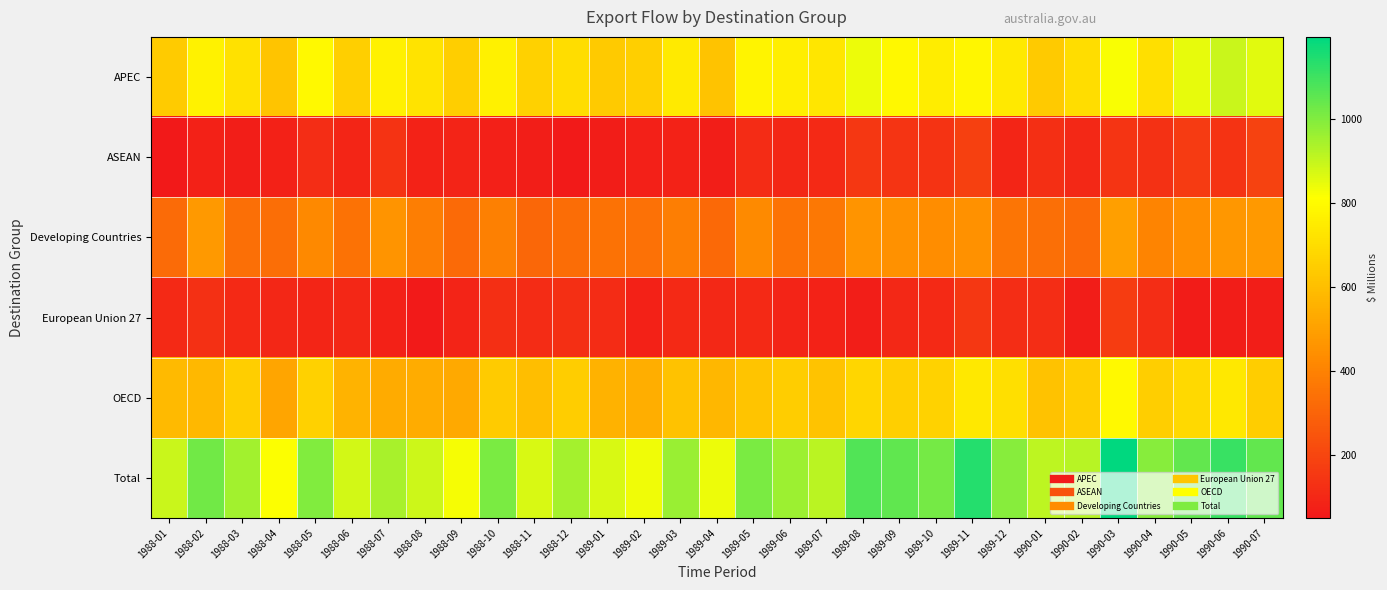

Reading right to left, list all the values displayed in this chart.

APEC: 1990-07=857	1990-06=895	1990-05=851	1990-04=710	1990-03=821	1990-02=700	1990-01=636	1989-12=742	1989-11=784	1989-10=756	1989-09=792	1989-08=842	1989-07=734	1989-06=758	1989-05=779	1989-04=615	1989-03=744	1989-02=657	1989-01=638	1988-12=702	1988-11=661	1988-10=766	1988-09=652	1988-08=724	1988-07=770	1988-06=655	1988-05=797	1988-04=622	1988-03=714	1988-02=771	1988-01=644
ASEAN: 1990-07=185	1990-06=138	1990-05=165	1990-04=131	1990-03=141	1990-02=99	1990-01=124	1989-12=93	1989-11=179	1989-10=136	1989-09=143	1989-08=152	1989-07=107	1989-06=94	1989-05=112	1989-04=68	1989-03=81	1989-02=74	1989-01=64	1988-12=57	1988-11=67	1988-10=75	1988-09=86	1988-08=84	1988-07=137	1988-06=91	1988-05=119	1988-04=76	1988-03=67	1988-02=77	1988-01=49
Developing Countries: 1990-07=476	1990-06=469	1990-05=440	1990-04=406	1990-03=496	1990-02=319	1990-01=339	1989-12=357	1989-11=451	1989-10=437	1989-09=451	1989-08=460	1989-07=366	1989-06=353	1989-05=427	1989-04=314	1989-03=386	1989-02=341	1989-01=346	1988-12=330	1988-11=311	1988-10=390	1988-09=322	1988-08=388	1988-07=460	1988-06=346	1988-05=422	1988-04=334	1988-03=338	1988-02=476	1988-01=323
European Union 27: 1990-07=68	1990-06=64	1990-05=58	1990-04=118	1990-03=168	1990-02=66	1990-01=117	1989-12=120	1989-11=148	1989-10=104	1989-09=102	1989-08=68	1989-07=84	1989-06=89	1989-05=106	1989-04=99	1989-03=107	1989-02=76	1989-01=115	1988-12=121	1988-11=112	1988-10=123	1988-09=86	1988-08=57	1988-07=80	1988-06=96	1988-05=91	1988-04=96	1988-03=107	1988-02=128	1988-01=107
OECD: 1990-07=647	1990-06=737	1990-05=686	1990-04=653	1990-03=796	1990-02=648	1990-01=612	1989-12=711	1989-11=735	1989-10=663	1989-09=656	1989-08=678	1989-07=615	1989-06=646	1989-05=620	1989-04=575	1989-03=610	1989-02=543	1989-01=556	1988-12=647	1988-11=599	1988-10=644	1988-09=531	1988-08=540	1988-07=535	1988-06=563	1988-05=660	1988-04=515	1988-03=653	1988-02=579	1988-01=586
Total: 1990-07=1044	1990-06=1108	1990-05=1044	1990-04=993	1990-03=1196	1990-02=919	1990-01=910	1989-12=991	1989-11=1140	1989-10=1021	1989-09=1050	1989-08=1072	1989-07=918	1989-06=962	1989-05=1010	1989-04=838	1989-03=966	1989-02=837	1989-01=872	1988-12=946	1988-11=871	1988-10=1008	1988-09=827	1988-08=891	1988-07=941	1988-06=878	1988-05=1002	1988-04=817	1988-03=952	1988-02=1023	1988-01=893